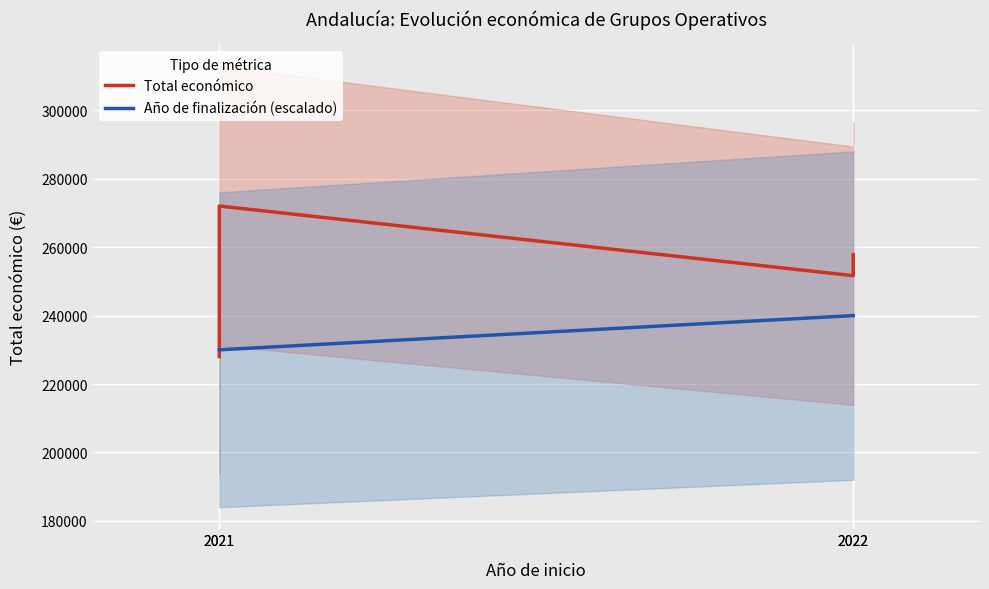

How many series are shown in this chart?

2